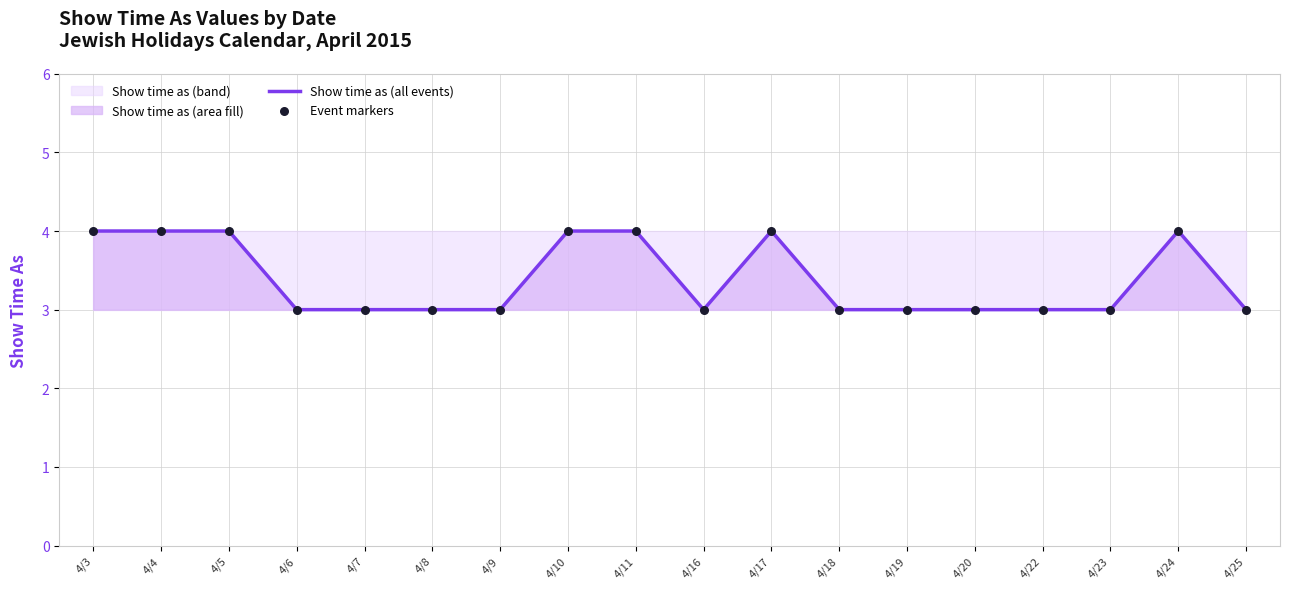

At how many categories does at least one series exceed 3?

7